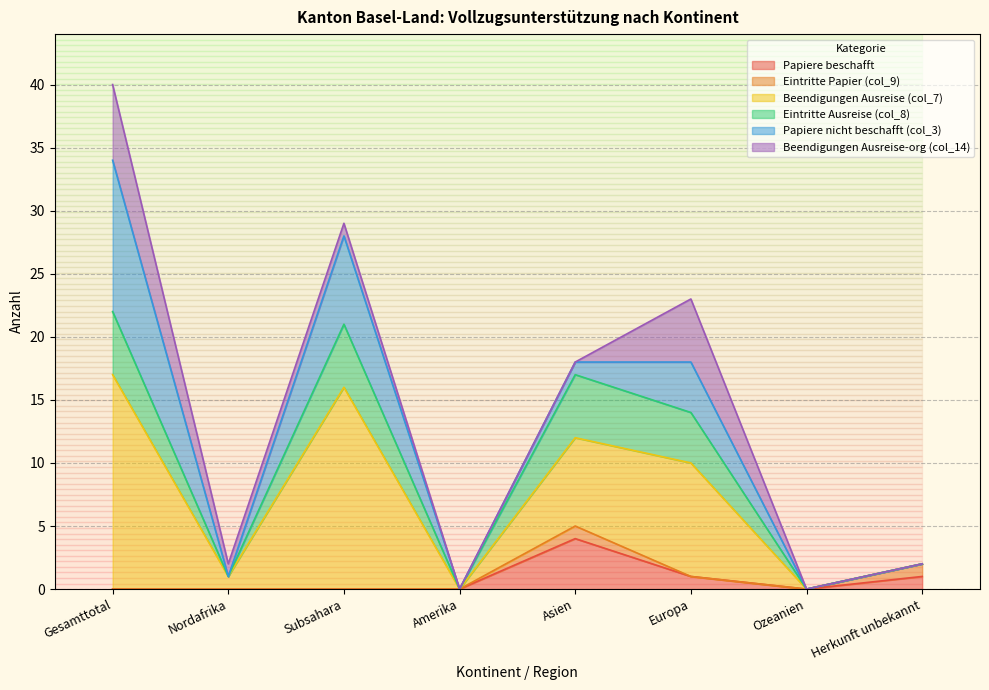

What position from the right is Gesamttotal?

8